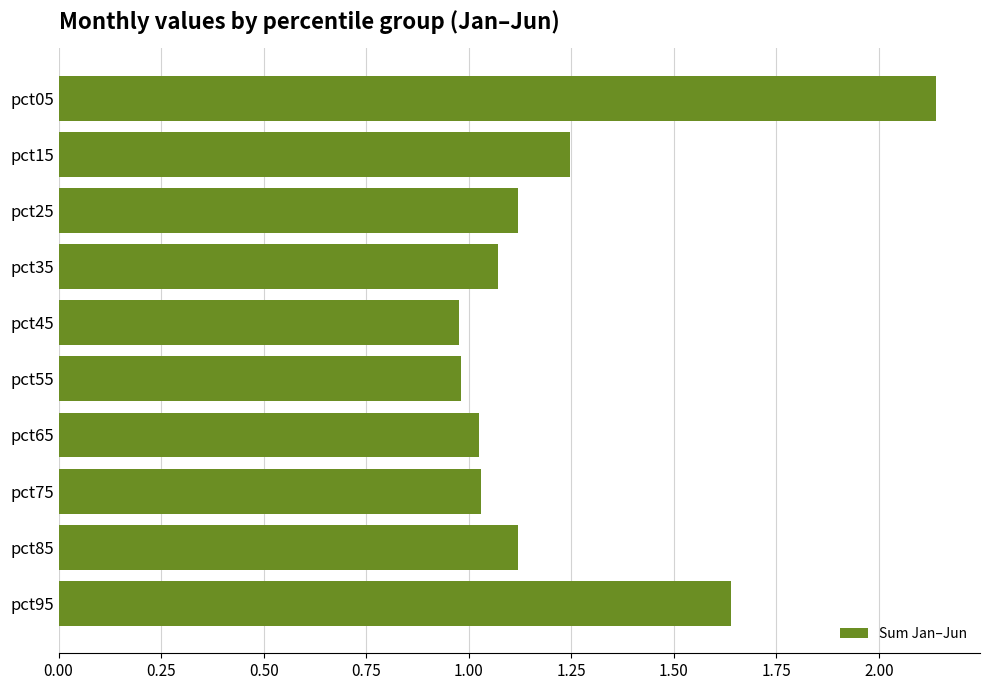

What is the change in value from pct45 to pct65?

+0.1